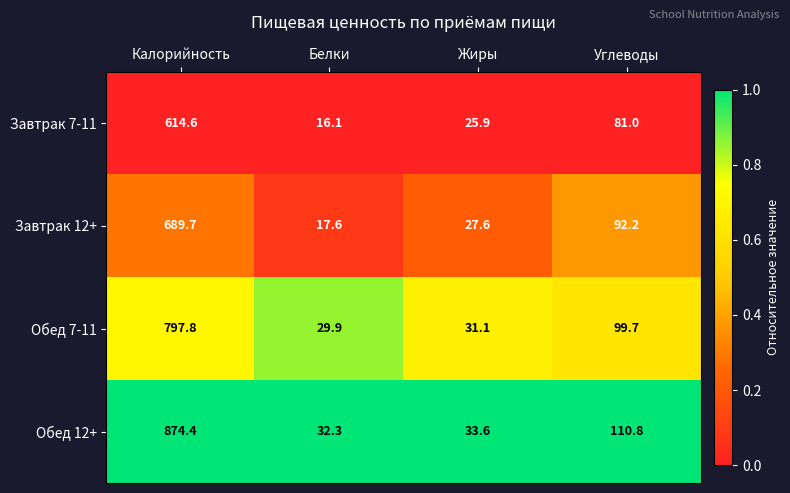

At which category is the sum across all series the highest?

Калорийность